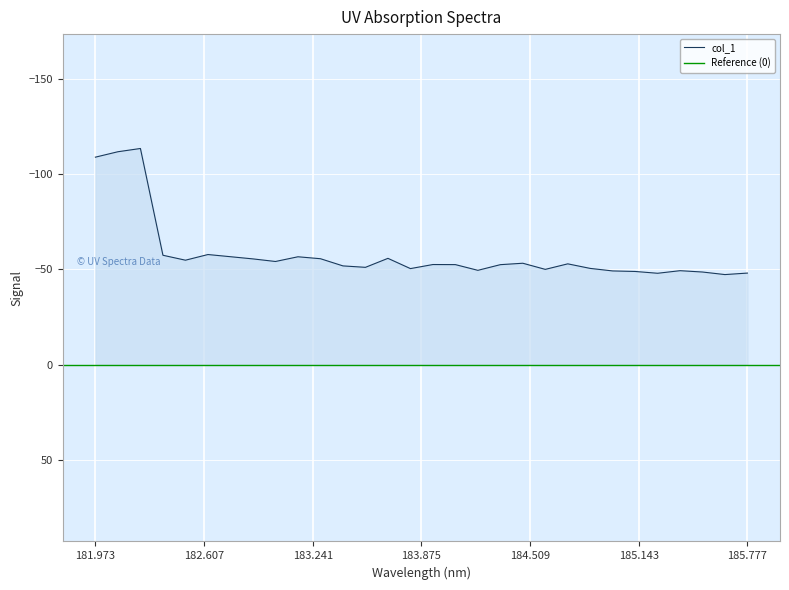

The col_1 series shows -48.0 at 185.777. True or false?

True